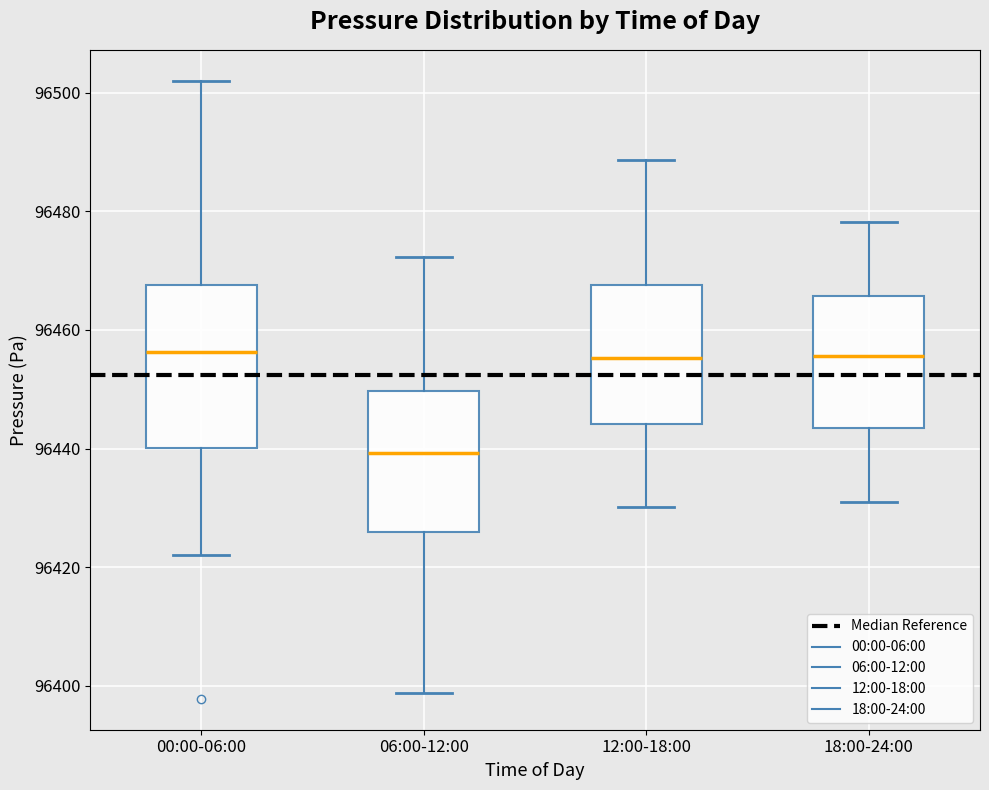

Where is the upper edge of the box for 12:00-18:00 on the y-axis? The values are not printed on the chart, so give them approximately, as read against the axis.

96468